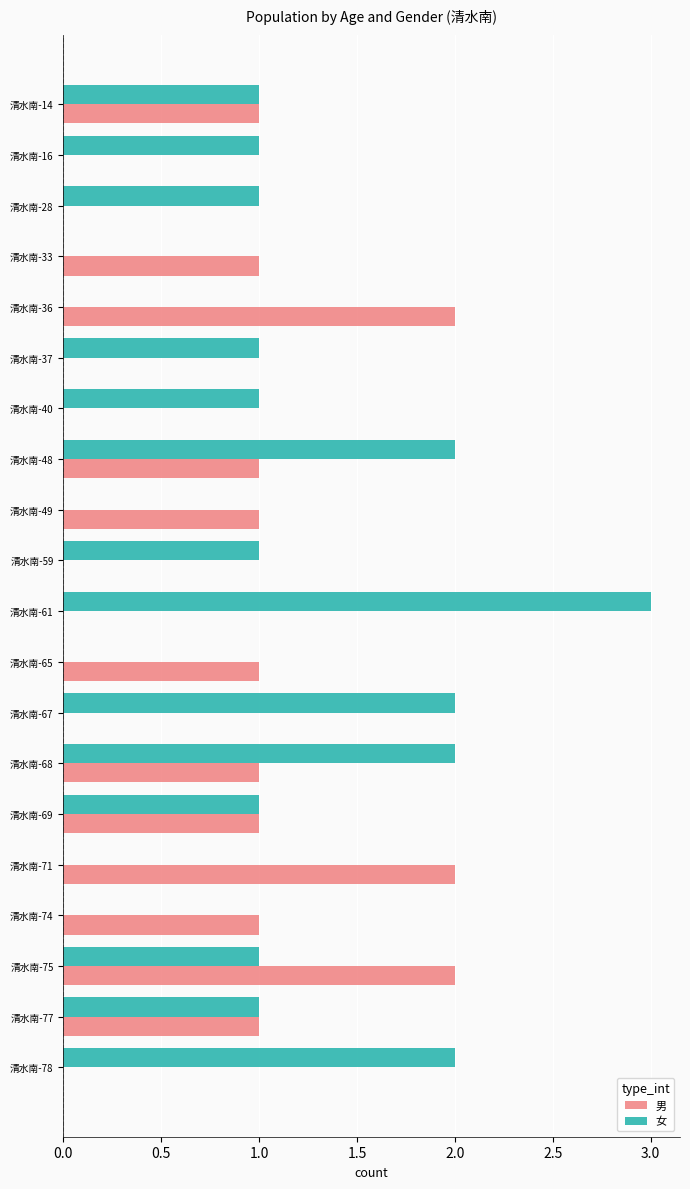

How many categories are shown in the chart?

20